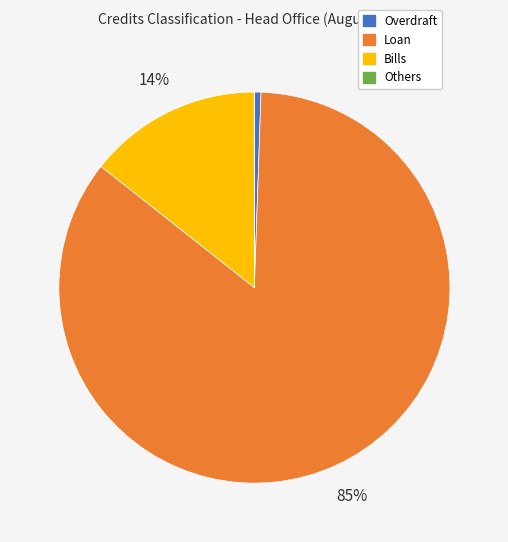

Which slice is the largest?

Loan